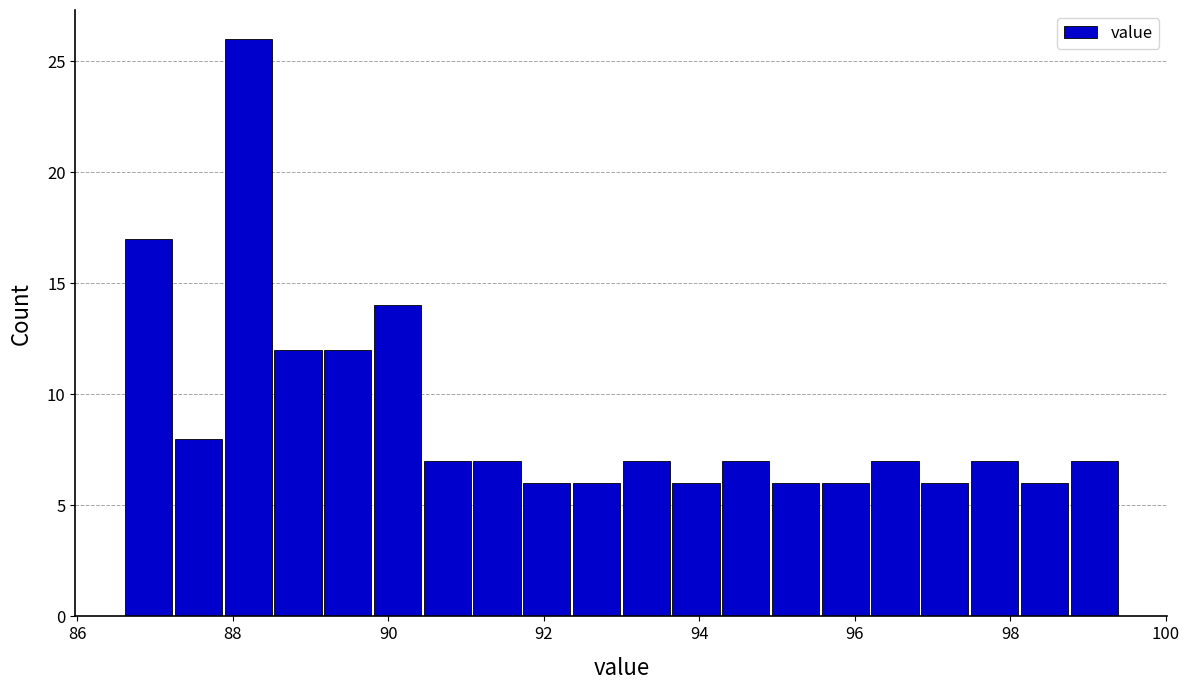

Read against the x-axis, roughly where is the centre of the tallest bar?

88.2